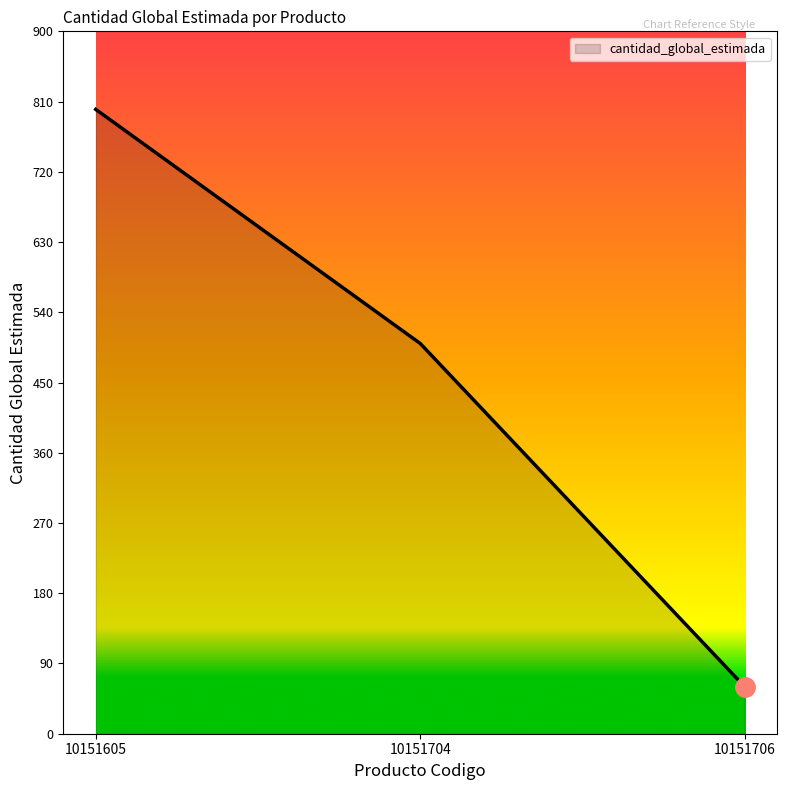

Reading left to right, transcribe all the data shown in this chart.

10151605=800	10151704=500	10151706=60